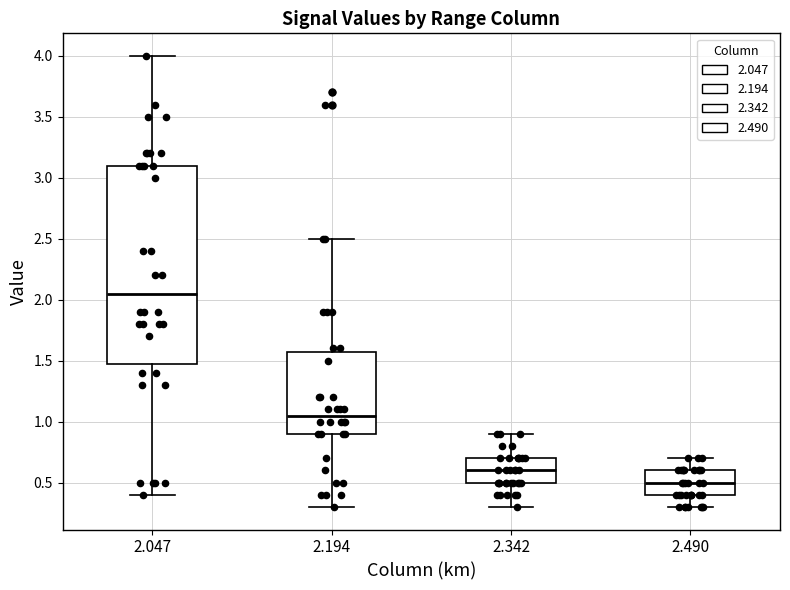

Where does the median line of the box at x = 2.342 sit on the y-axis? The values are not printed on the chart, so give them approximately, as read against the axis.

0.60